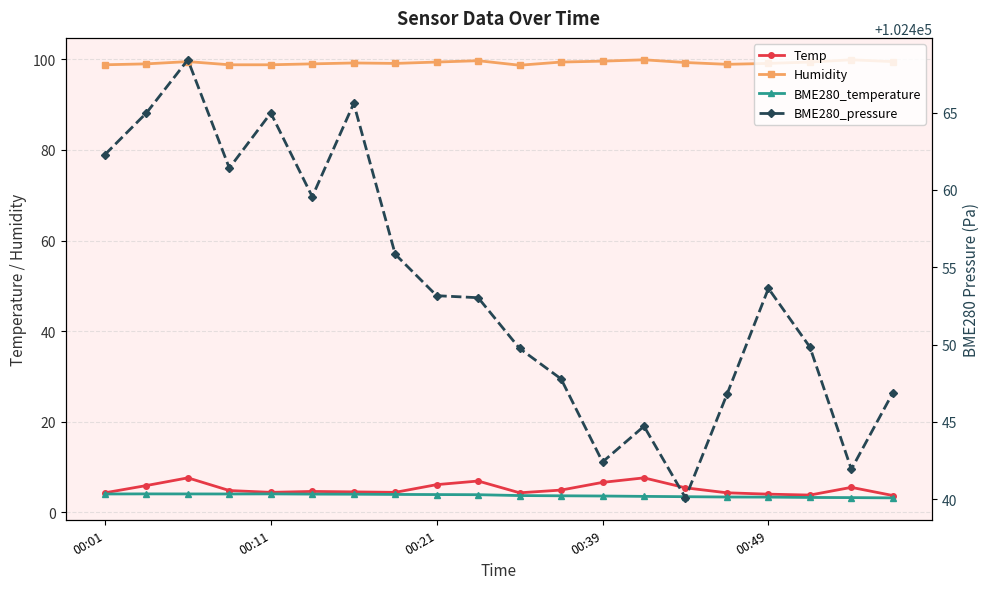

Count the number of categories in the chart.

20